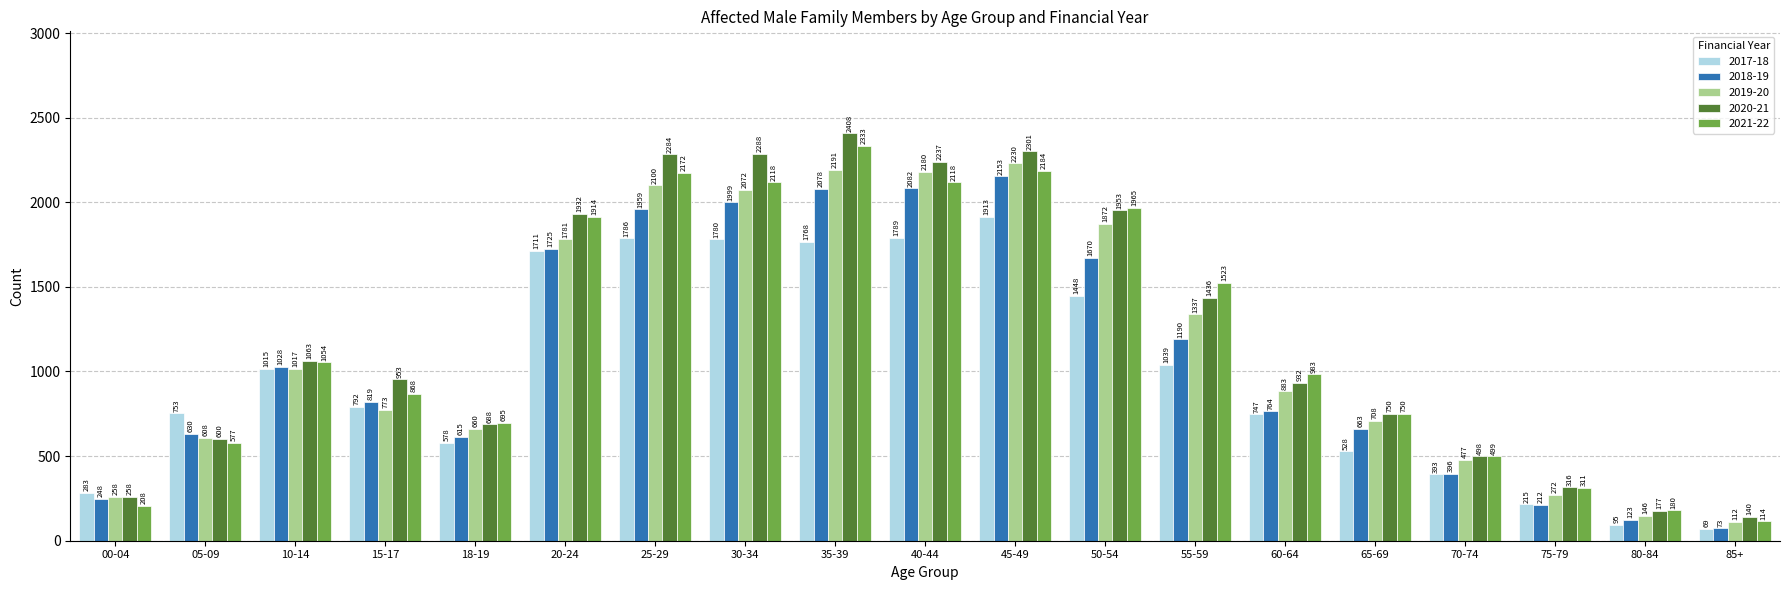

The value of 2020-21 at 30-34 is 2288. True or false?

True